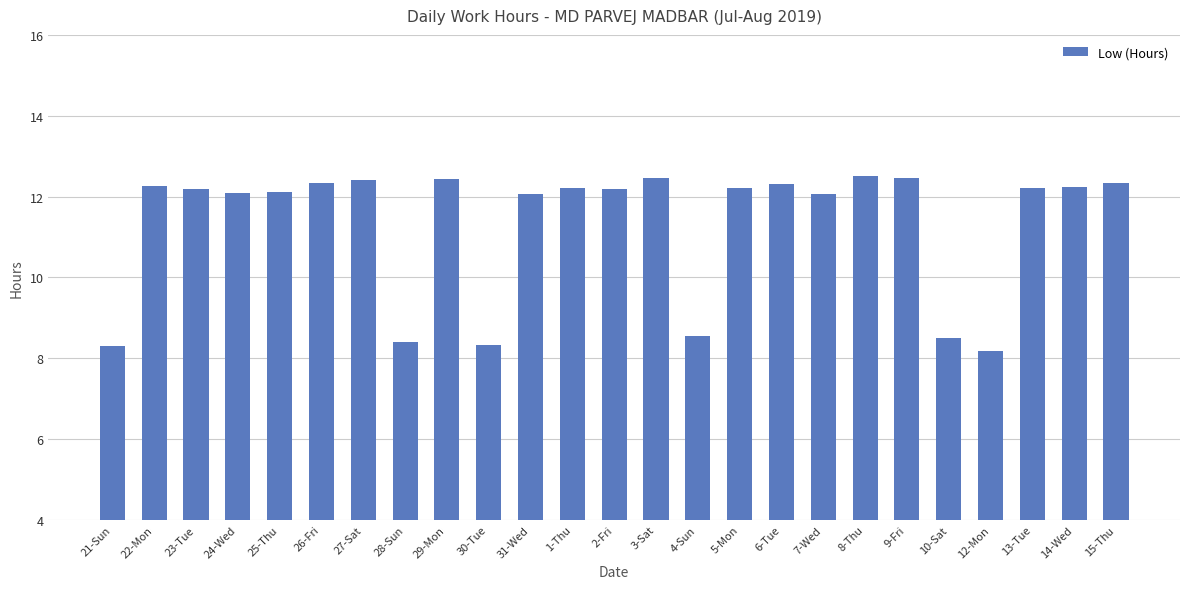

The value at 26-Fri is 19.5. True or false?

False